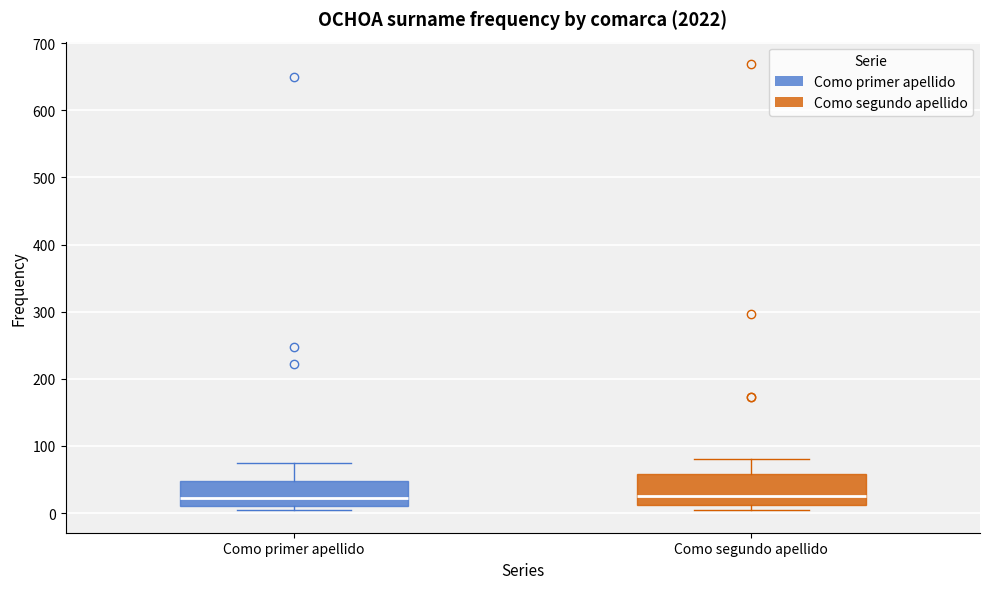

Where is the upper edge of the box for Como segundo apellido on the y-axis? The values are not printed on the chart, so give them approximately, as read against the axis.

60